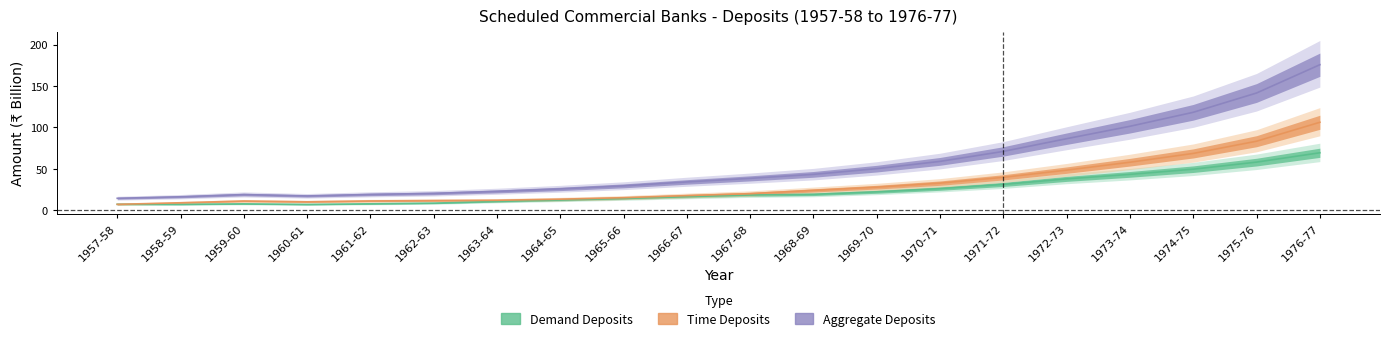

Which series changed the most between 1969-70 and 1974-75?

Aggregate Deposits